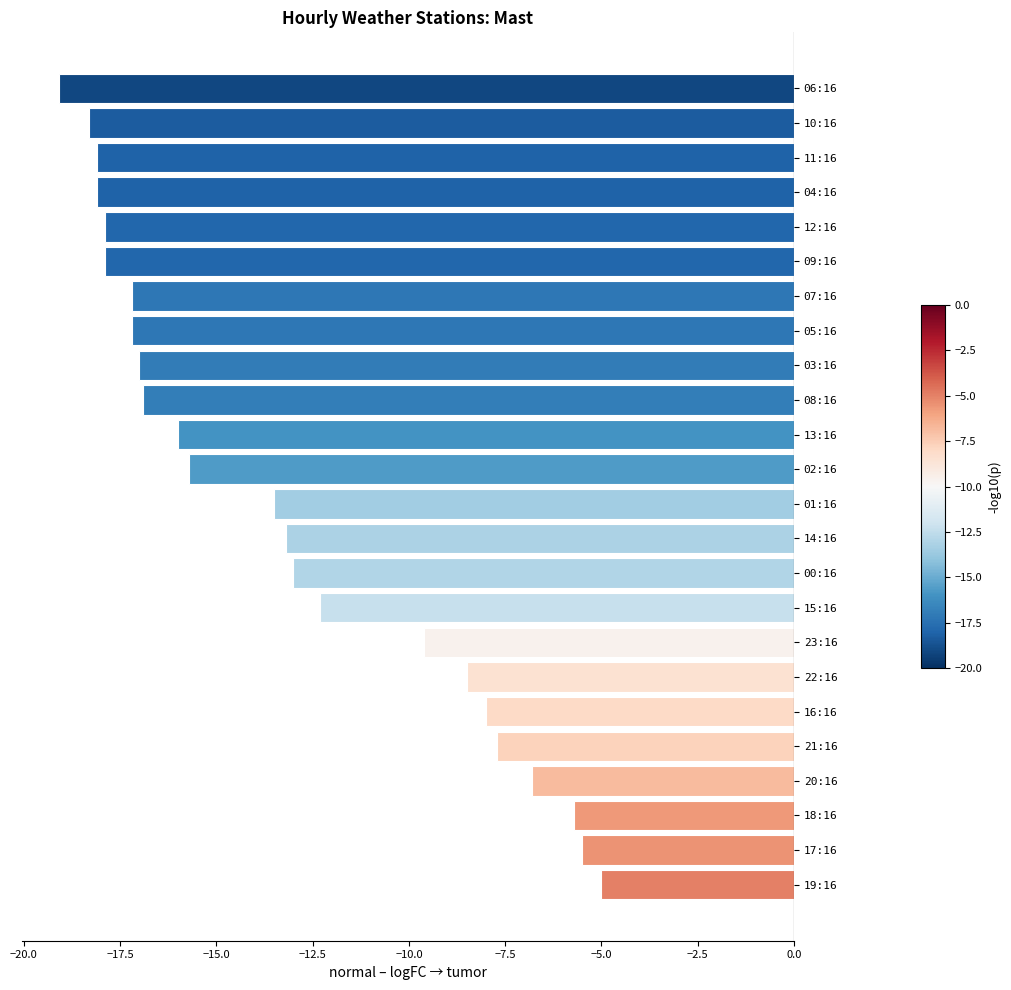

True or false: the data shows -4.5 at 16:16.

False